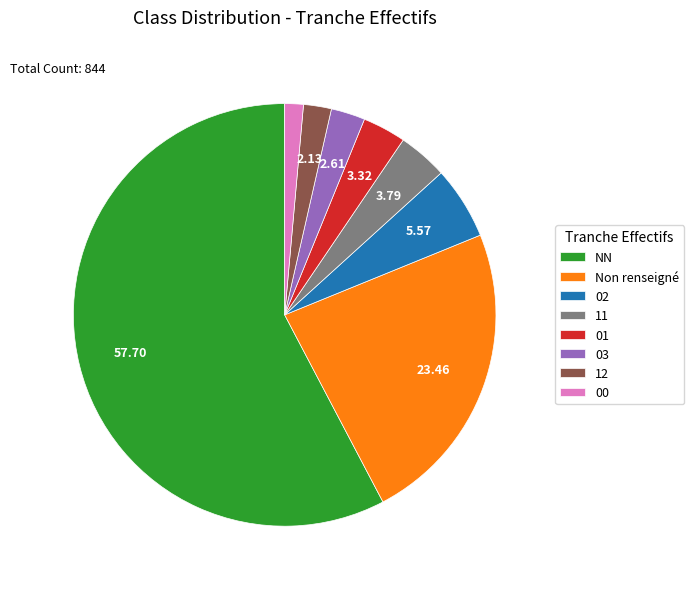

Which slice is the largest?

NN